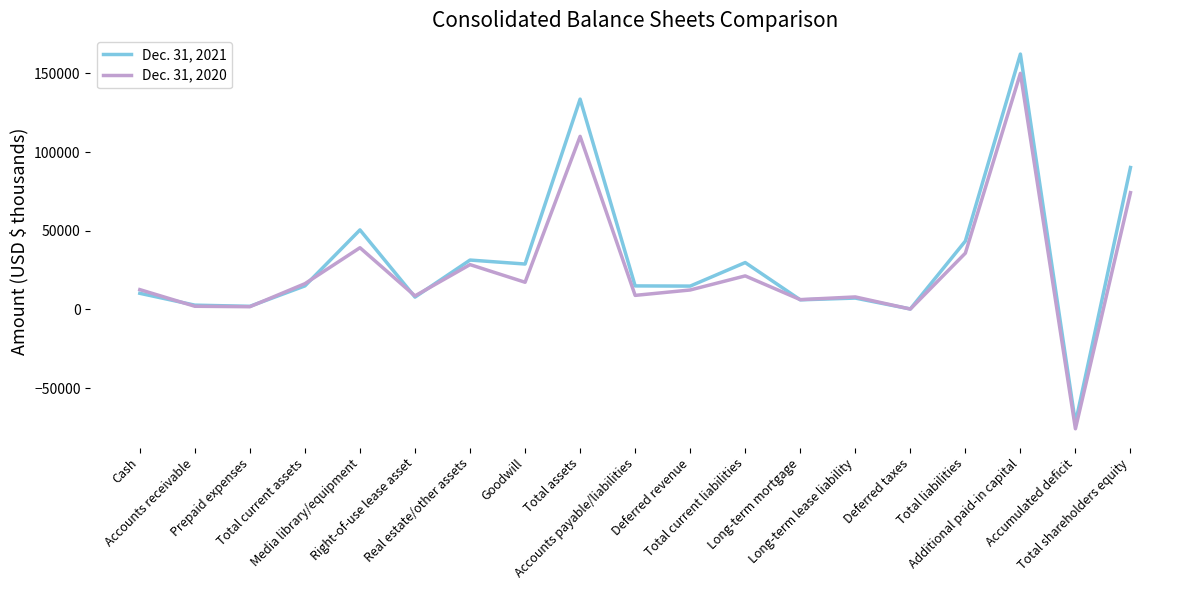

How many lines are shown in the chart?

2